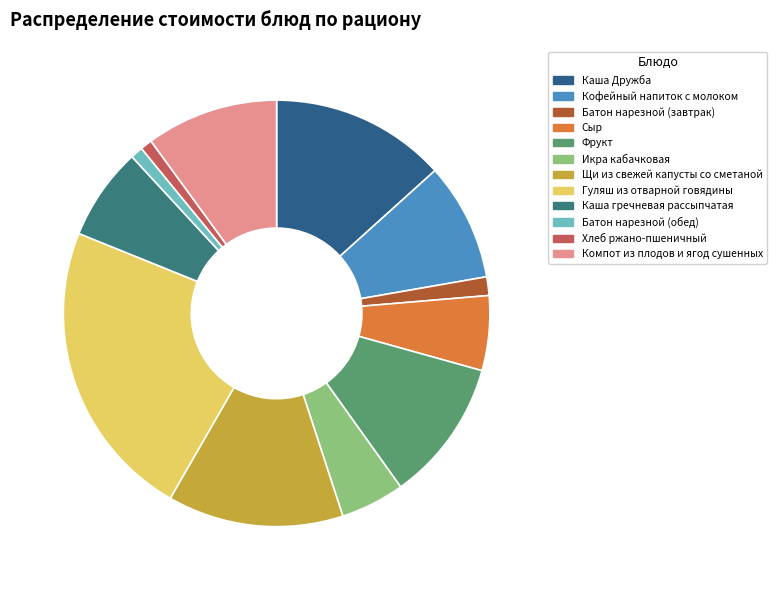

Does Гуляш из отварной говядины represent more than half of the total?

No